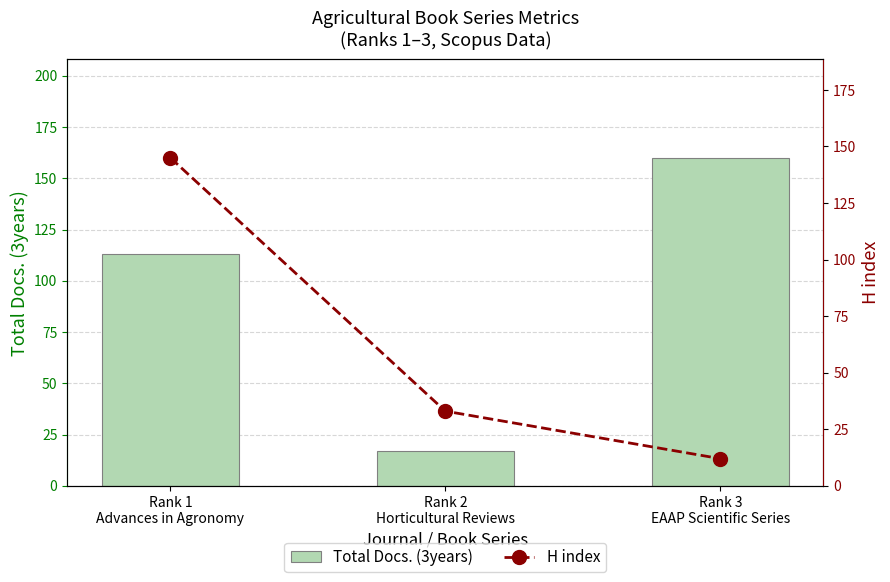

Is the value of Total Docs. (3years) at Rank 2
Horticultural Reviews greater than the value of H index at Rank 1
Advances in Agronomy?

No